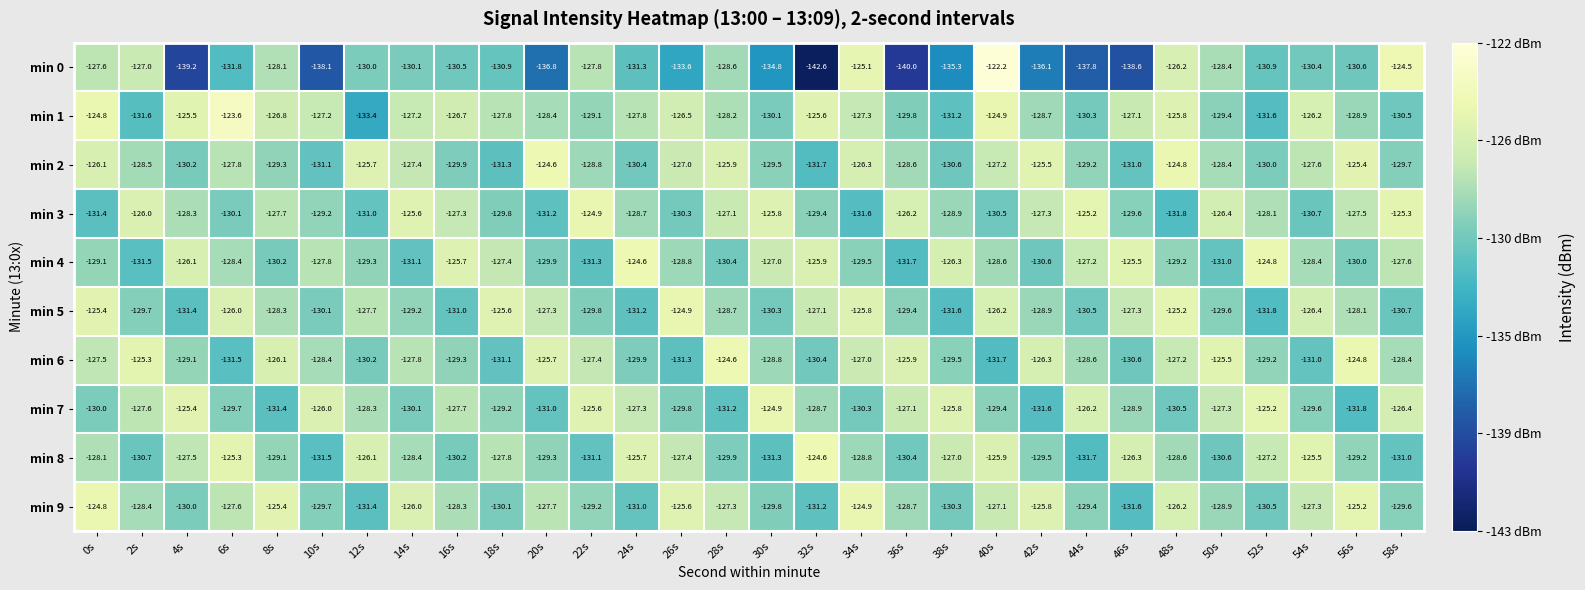

Count the number of data series in this chart.

10